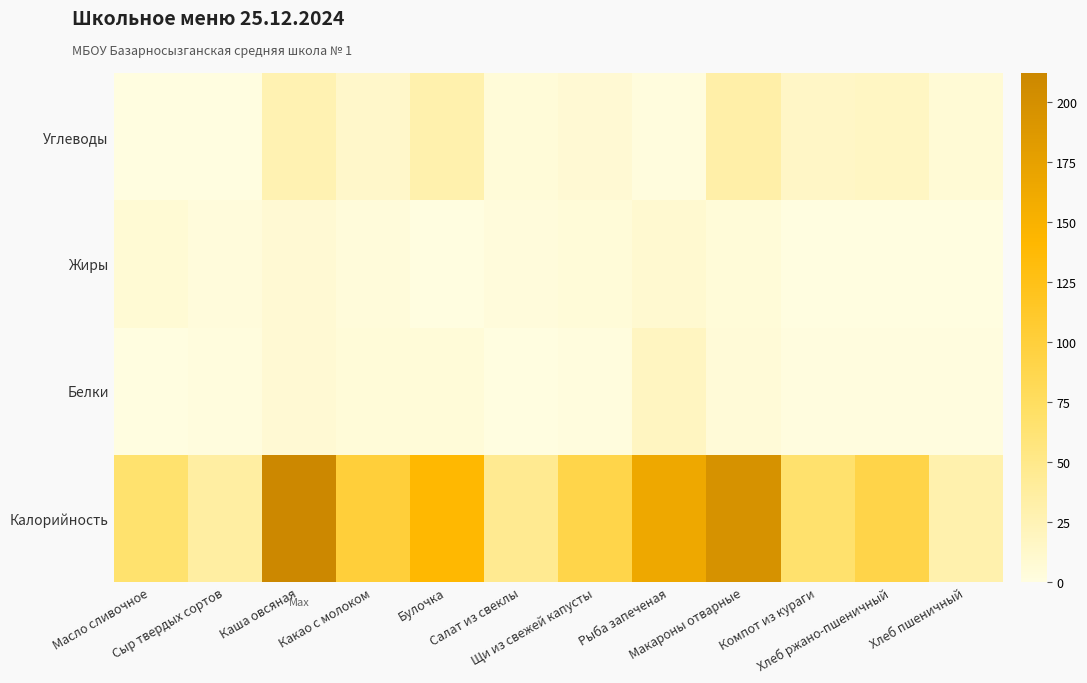

Rank the series at Щи из свежей капусты from lowest to highest value.

Белки, Жиры, Углеводы, Калорийность